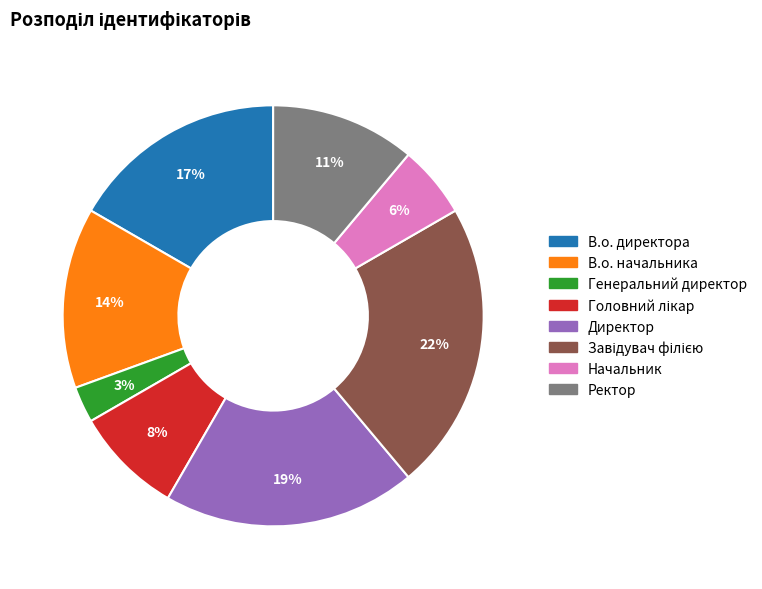

True or false: Ректор accounts for 25% of the total.

False